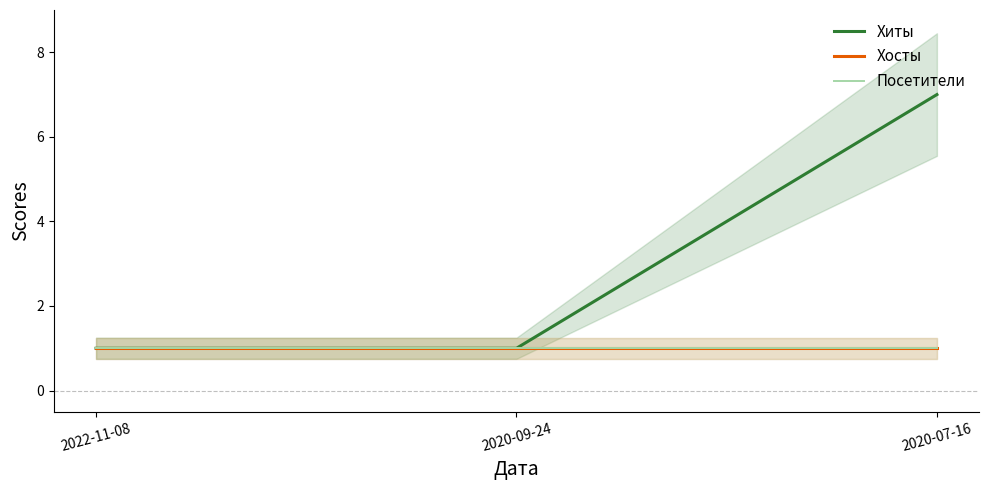

Rank the series by their maximum value, from lowest to highest.

Хосты, Посетители, Хиты